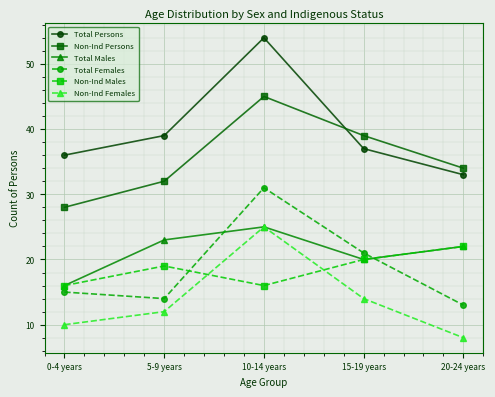

Which series has the widest spread of values?

Total Persons